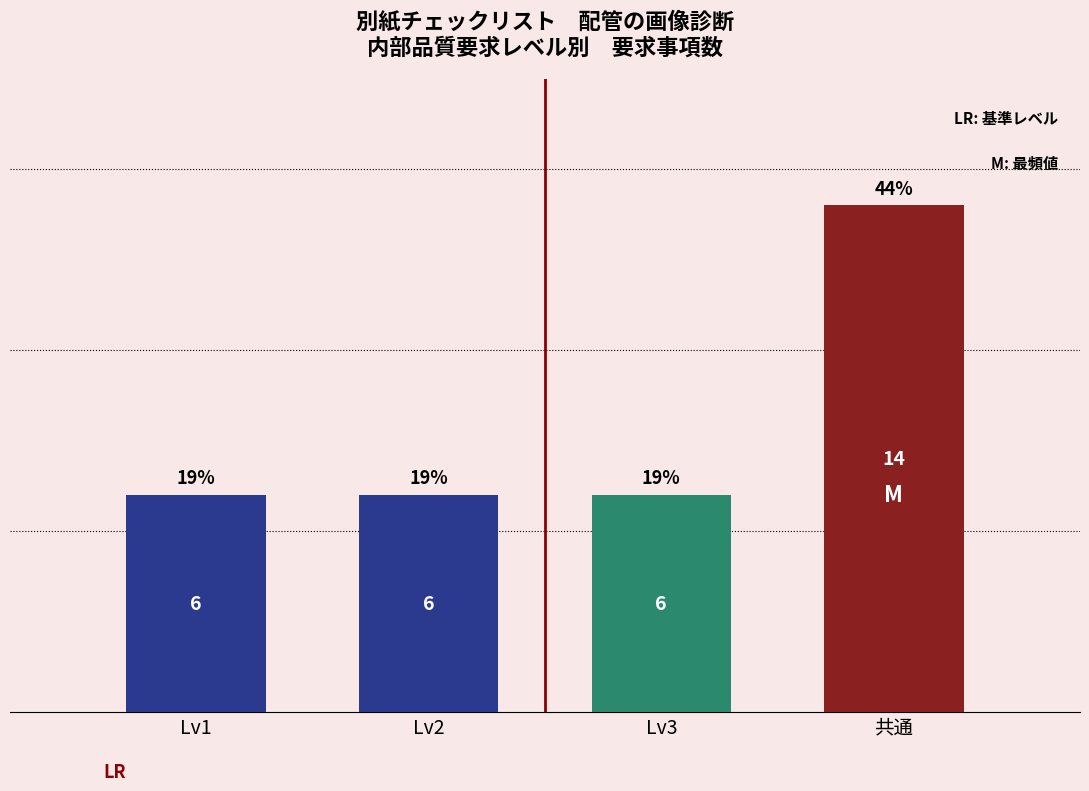

Reading left to right, what are all the values shown in this chart?

Lv1=6	Lv2=6	Lv3=6	共通=14